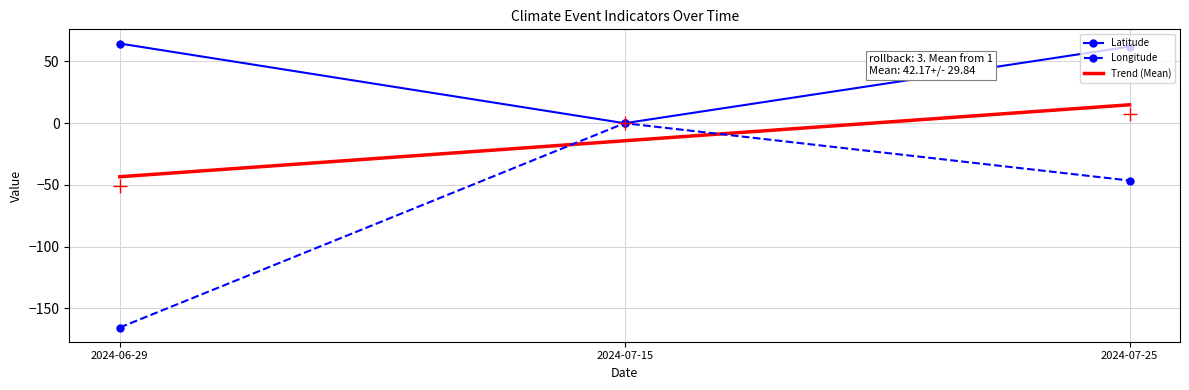

What position from the right is 2024-06-29?

3